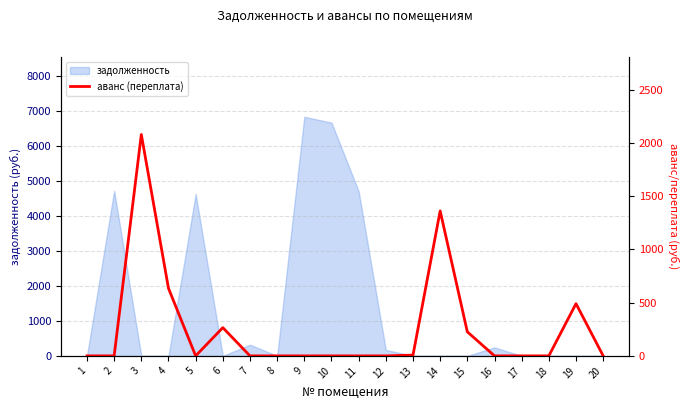

How many values exceed 0?

7